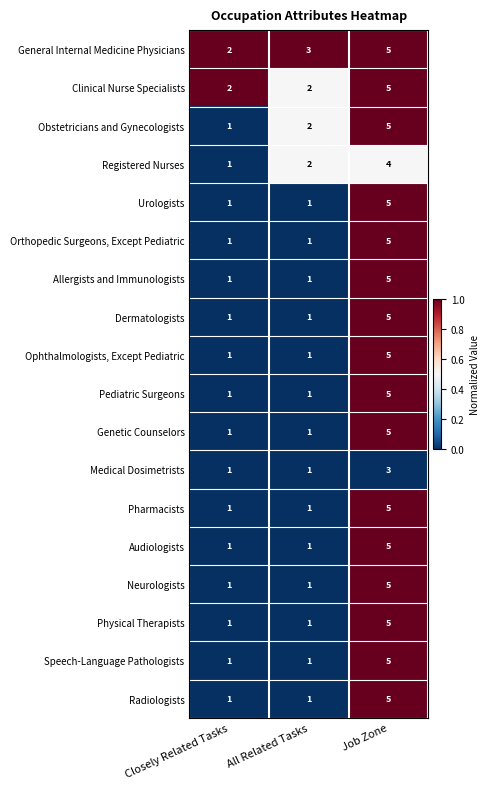

What is the difference between the Urologists values at Job Zone and Closely Related Tasks?

4